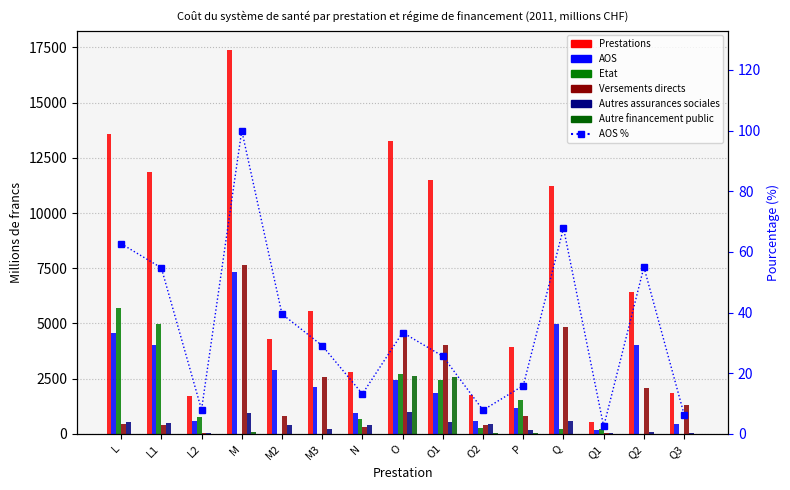

Which series has the largest total across all categories?

Prestations